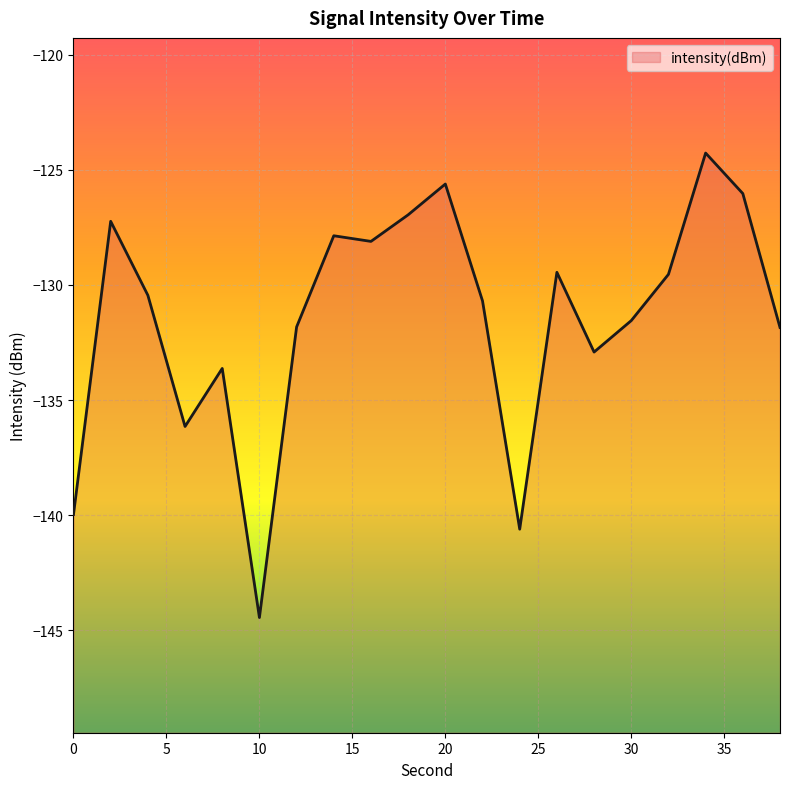

What is the difference between the maximum and minimum values?

20.2